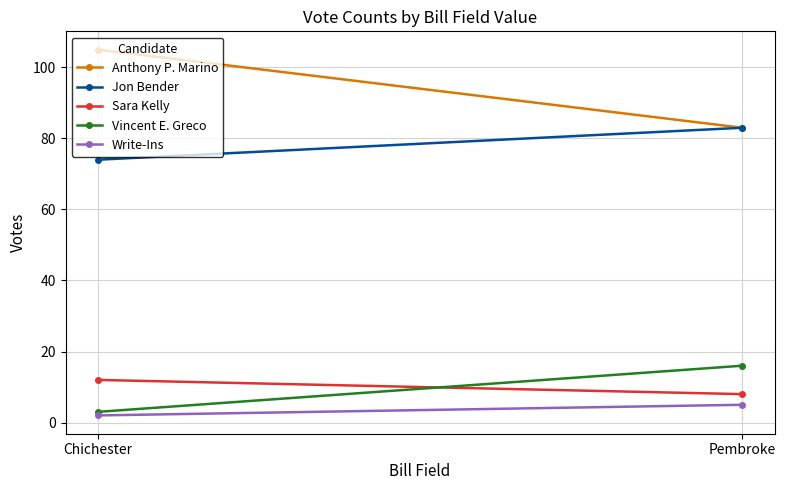

Reading right to left, list all the values displayed in this chart.

Anthony P. Marino: Pembroke=83	Chichester=105
Jon Bender: Pembroke=83	Chichester=74
Sara Kelly: Pembroke=8	Chichester=12
Vincent E. Greco: Pembroke=16	Chichester=3
Write-Ins: Pembroke=5	Chichester=2